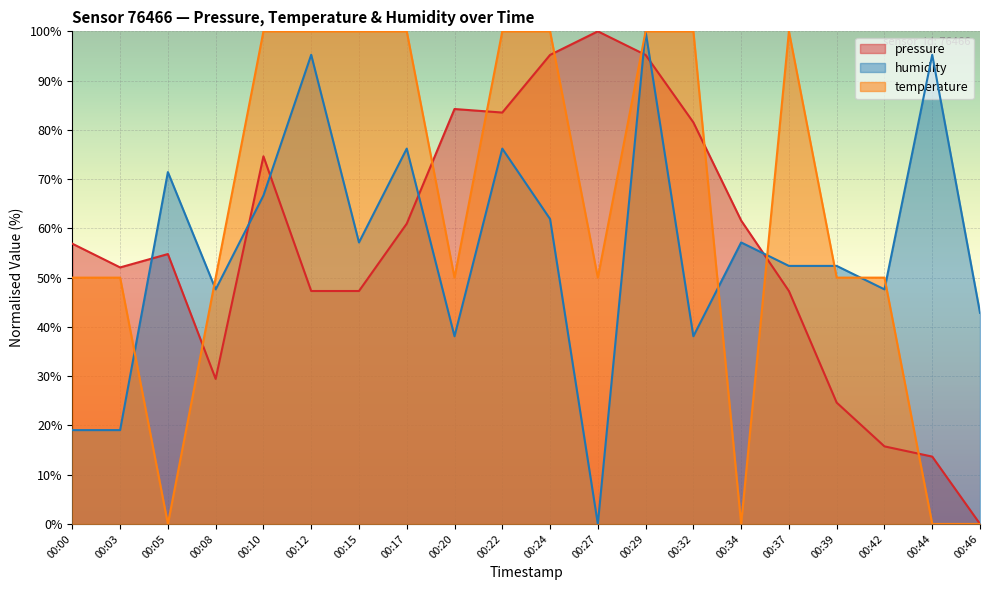

The value of humidity at 00:44 is 95.2. True or false?

True